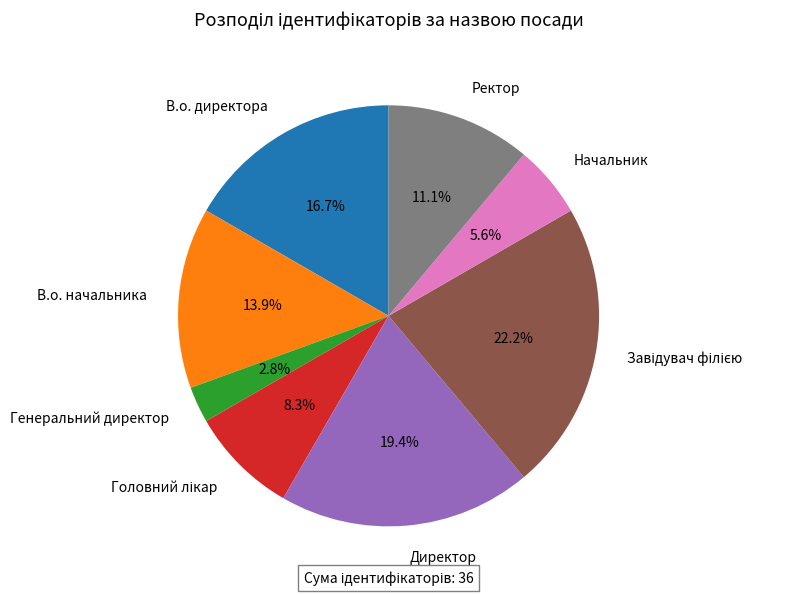

Is there any slice that represents more than half of the pie?

No